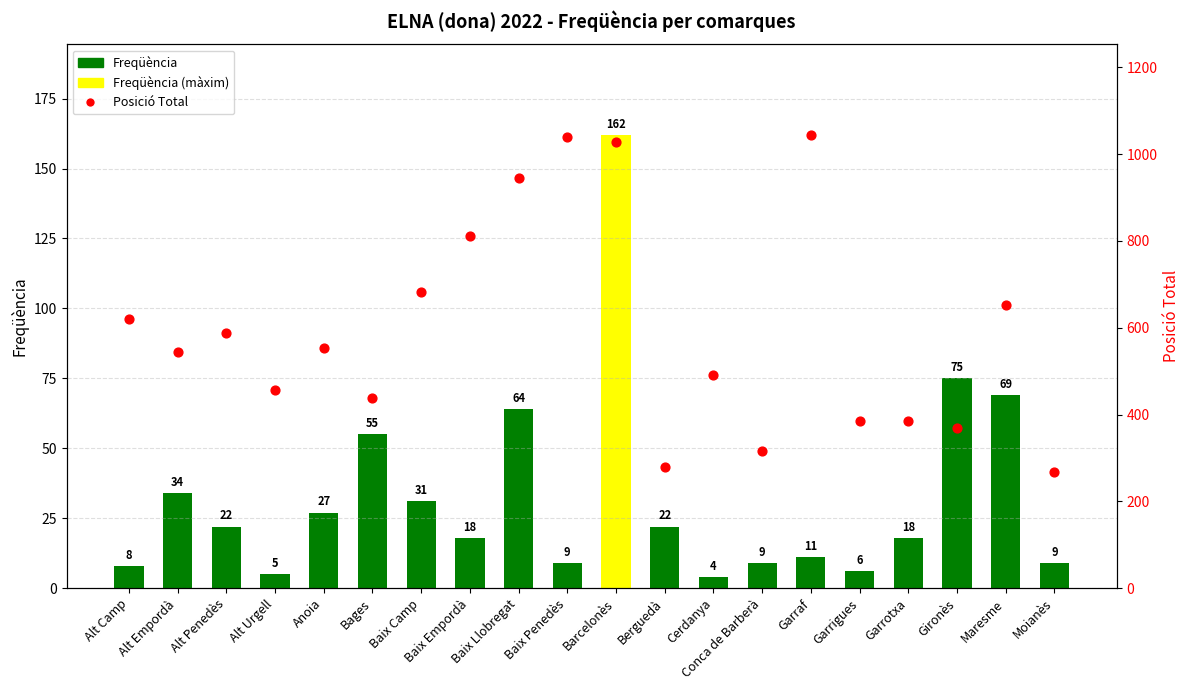

Is the value of Freqüència at Moianès greater than the value of Posició Total at Alt Penedès?

No